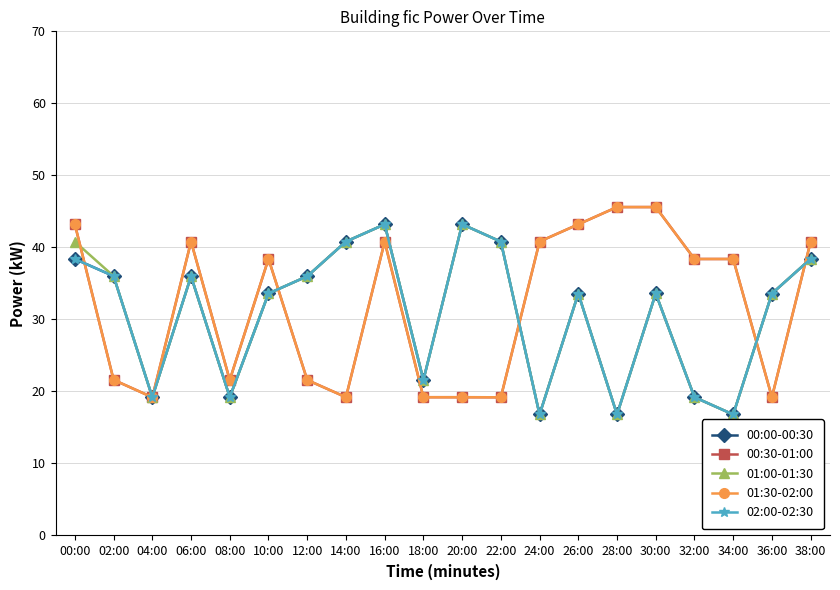

Is this an area chart (filled region under the line)?

No